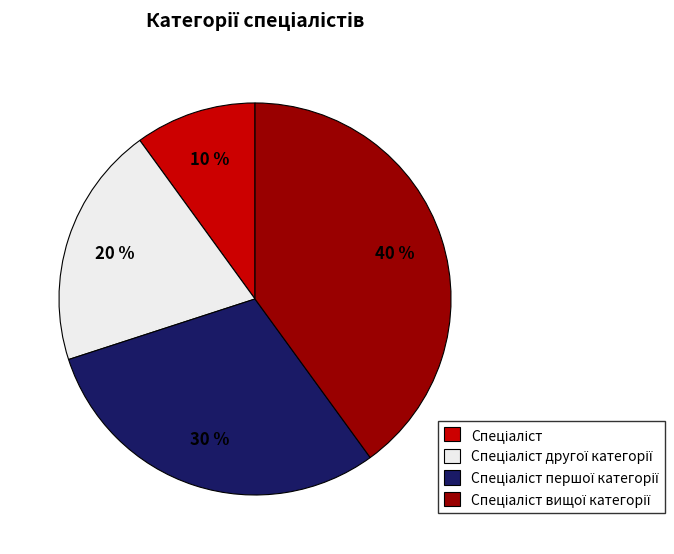

To the nearest percent, what is the difference between the largest and smallest slice percentages?

30%